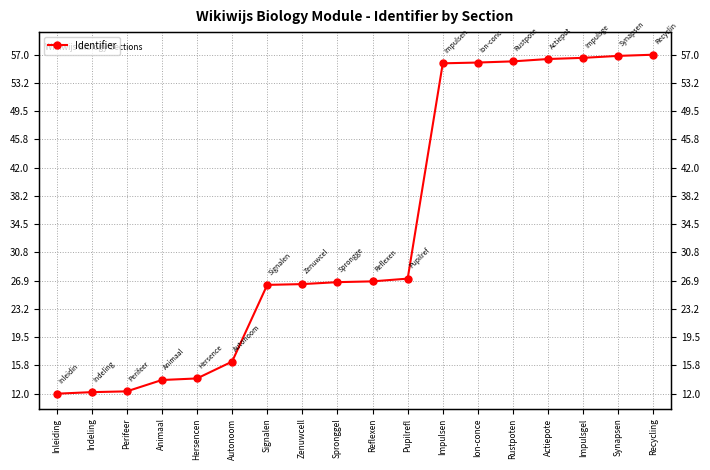

What is the value of the 9th point from the left?

26.8